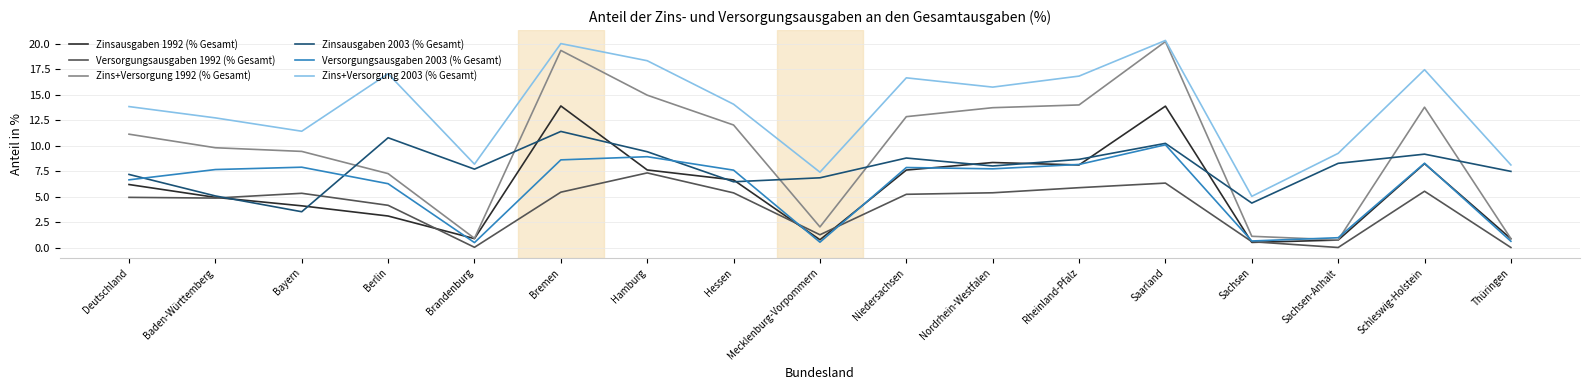

How many values in the Zinsausgaben 1992 (% Gesamt) series are below 6?

8